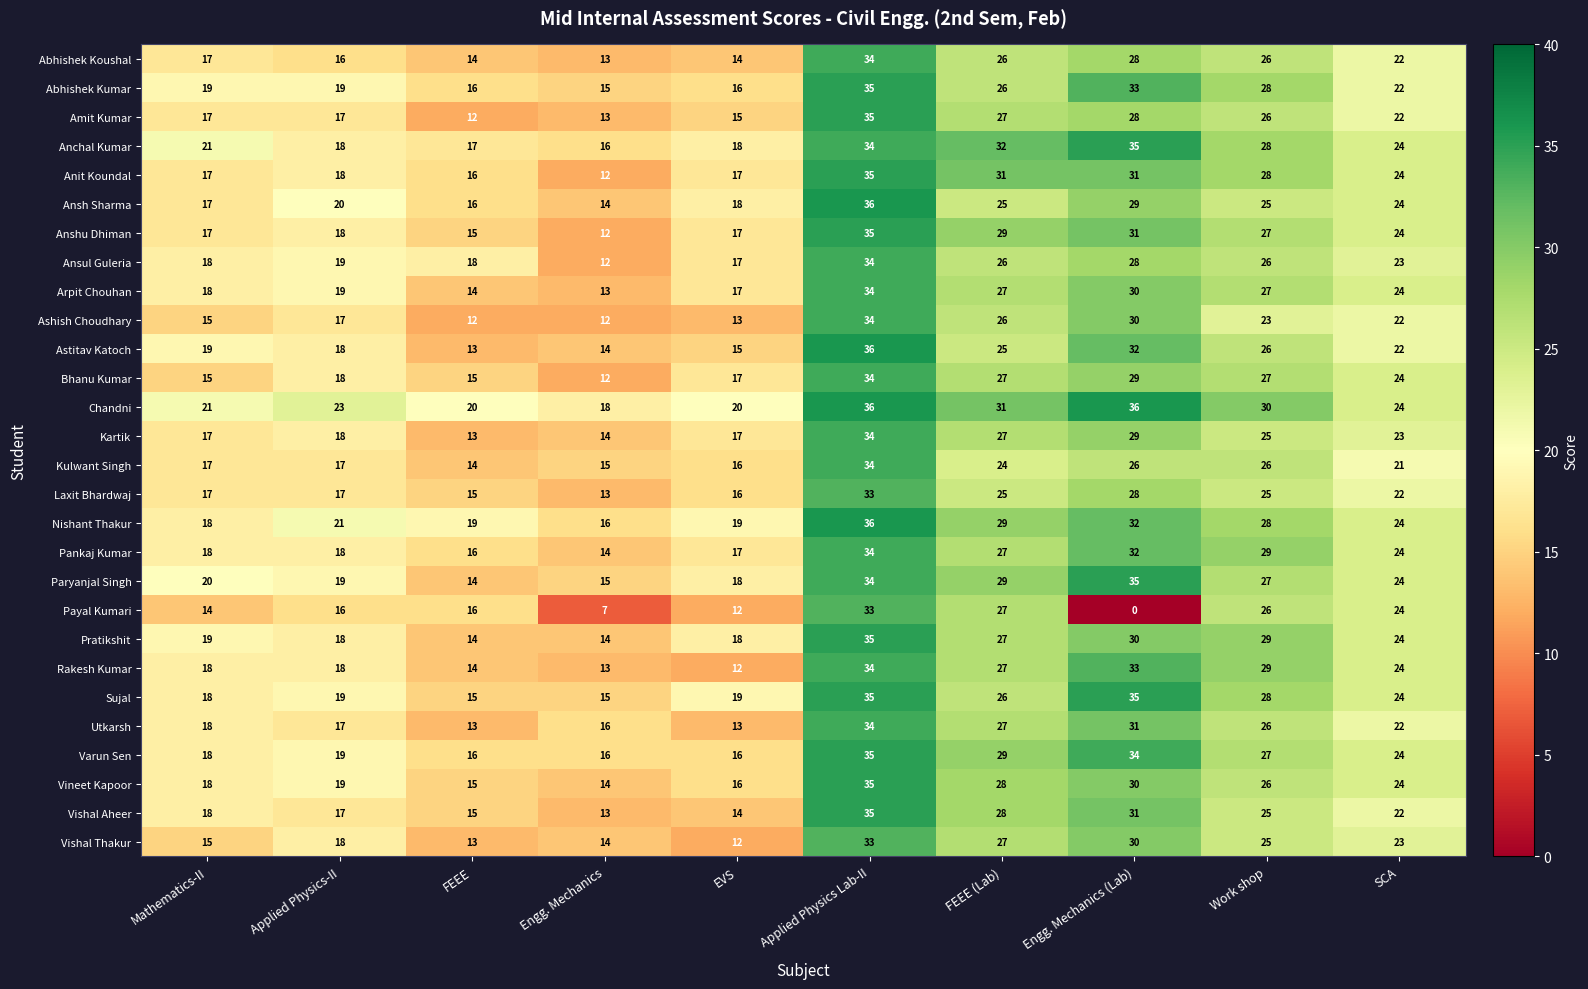

Which series has the widest spread of values?

Payal Kumari